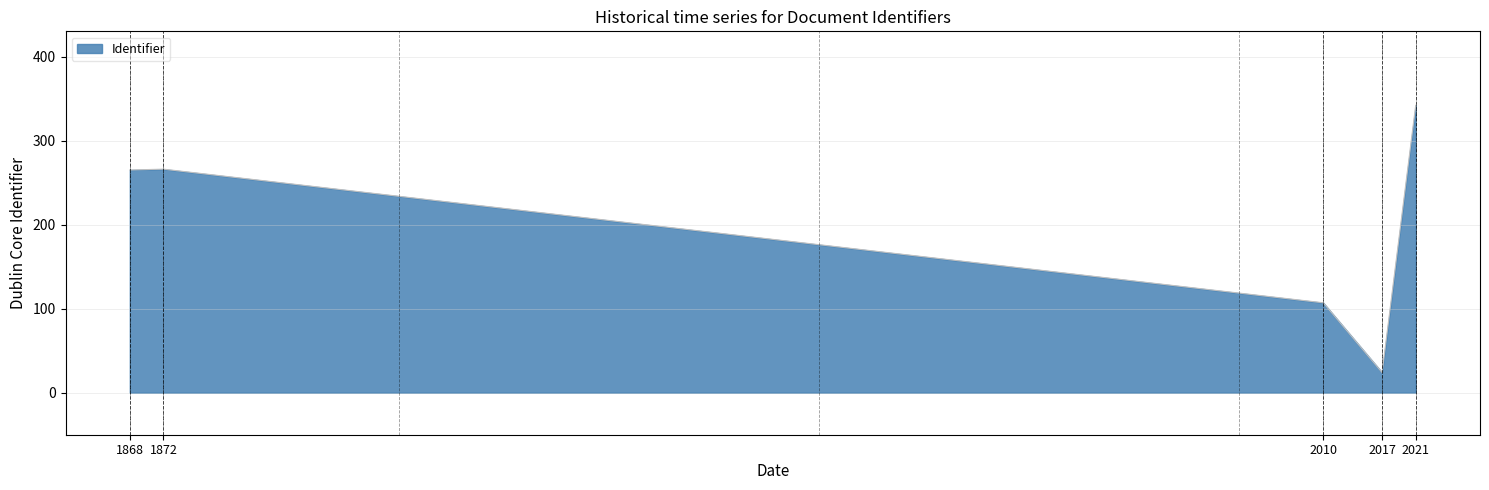

What is the minimum value shown in the chart?

24